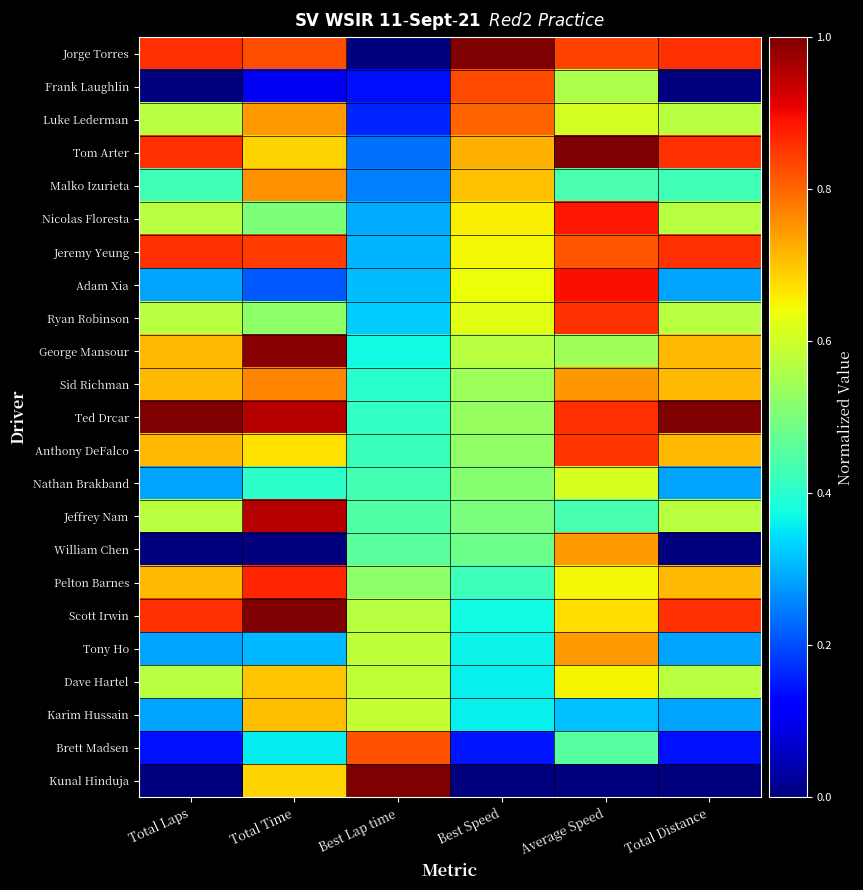

Reading left to right, transcribe all the data shown in this chart.

Jorge Torres: Total Laps=0.9	Total Time=0.8	Best Lap time=0.0	Best Speed=1.0	Average Speed=0.8	Total Distance=0.9
Frank Laughlin: Total Laps=0.0	Total Time=0.1	Best Lap time=0.1	Best Speed=0.8	Average Speed=0.6	Total Distance=0.0
Luke Lederman: Total Laps=0.6	Total Time=0.7	Best Lap time=0.2	Best Speed=0.8	Average Speed=0.6	Total Distance=0.6
Tom Arter: Total Laps=0.9	Total Time=0.7	Best Lap time=0.2	Best Speed=0.7	Average Speed=1.0	Total Distance=0.9
Malko Izurieta: Total Laps=0.4	Total Time=0.8	Best Lap time=0.3	Best Speed=0.7	Average Speed=0.4	Total Distance=0.4
Nicolas Floresta: Total Laps=0.6	Total Time=0.5	Best Lap time=0.3	Best Speed=0.7	Average Speed=0.9	Total Distance=0.6
Jeremy Yeung: Total Laps=0.9	Total Time=0.8	Best Lap time=0.3	Best Speed=0.6	Average Speed=0.8	Total Distance=0.9
Adam Xia: Total Laps=0.3	Total Time=0.2	Best Lap time=0.3	Best Speed=0.6	Average Speed=0.9	Total Distance=0.3
Ryan Robinson: Total Laps=0.6	Total Time=0.5	Best Lap time=0.3	Best Speed=0.6	Average Speed=0.9	Total Distance=0.6
George Mansour: Total Laps=0.7	Total Time=1.0	Best Lap time=0.4	Best Speed=0.6	Average Speed=0.5	Total Distance=0.7
Sid Richman: Total Laps=0.7	Total Time=0.8	Best Lap time=0.4	Best Speed=0.5	Average Speed=0.7	Total Distance=0.7
Ted Drcar: Total Laps=1.0	Total Time=0.9	Best Lap time=0.4	Best Speed=0.5	Average Speed=0.9	Total Distance=1.0
Anthony DeFalco: Total Laps=0.7	Total Time=0.7	Best Lap time=0.4	Best Speed=0.5	Average Speed=0.9	Total Distance=0.7
Nathan Brakband: Total Laps=0.3	Total Time=0.4	Best Lap time=0.4	Best Speed=0.5	Average Speed=0.6	Total Distance=0.3
Jeffrey Nam: Total Laps=0.6	Total Time=1.0	Best Lap time=0.4	Best Speed=0.5	Average Speed=0.4	Total Distance=0.6
William Chen: Total Laps=0.0	Total Time=0.0	Best Lap time=0.5	Best Speed=0.5	Average Speed=0.7	Total Distance=0.0
Pelton Barnes: Total Laps=0.7	Total Time=0.9	Best Lap time=0.5	Best Speed=0.4	Average Speed=0.6	Total Distance=0.7
Scott Irwin: Total Laps=0.9	Total Time=1.0	Best Lap time=0.6	Best Speed=0.4	Average Speed=0.7	Total Distance=0.9
Tony Ho: Total Laps=0.3	Total Time=0.3	Best Lap time=0.6	Best Speed=0.4	Average Speed=0.7	Total Distance=0.3
Dave Hartel: Total Laps=0.6	Total Time=0.7	Best Lap time=0.6	Best Speed=0.4	Average Speed=0.7	Total Distance=0.6
Karim Hussain: Total Laps=0.3	Total Time=0.7	Best Lap time=0.6	Best Speed=0.4	Average Speed=0.3	Total Distance=0.3
Brett Madsen: Total Laps=0.1	Total Time=0.4	Best Lap time=0.8	Best Speed=0.1	Average Speed=0.5	Total Distance=0.1
Kunal Hinduja: Total Laps=0.0	Total Time=0.7	Best Lap time=1.0	Best Speed=0.0	Average Speed=0.0	Total Distance=0.0